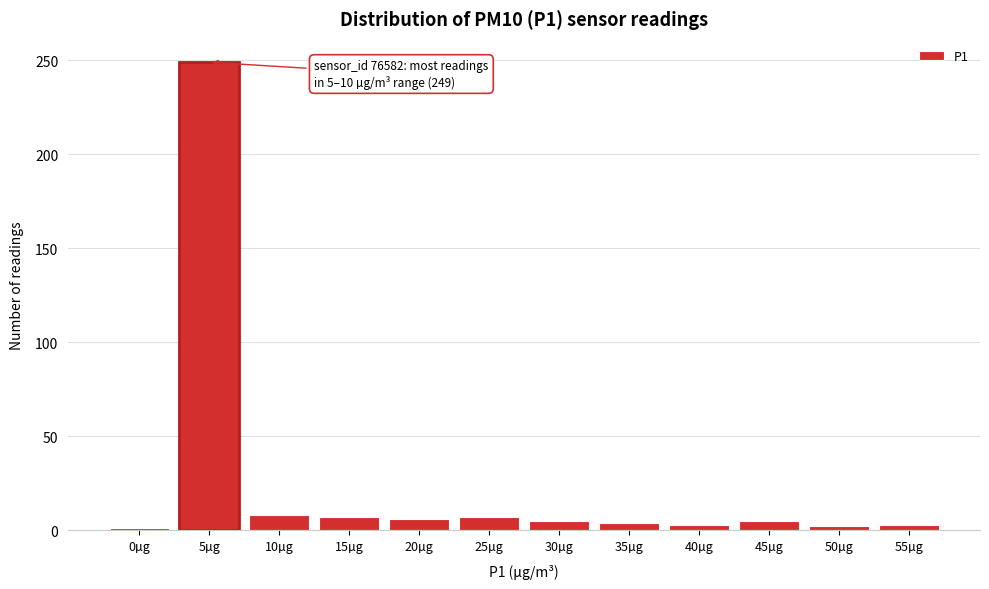

The value at 5µg is 422. True or false?

False